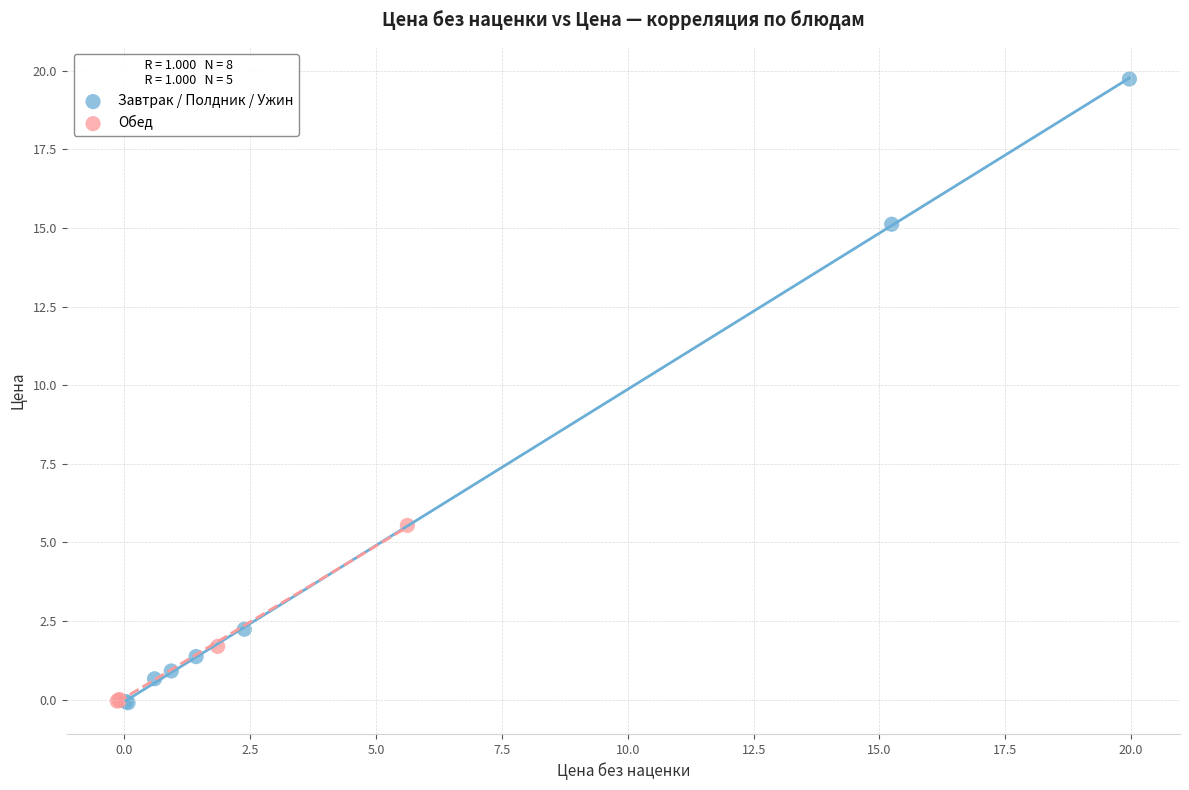

Which series has the widest spread of Y values?

Завтрак / Полдник / Ужин